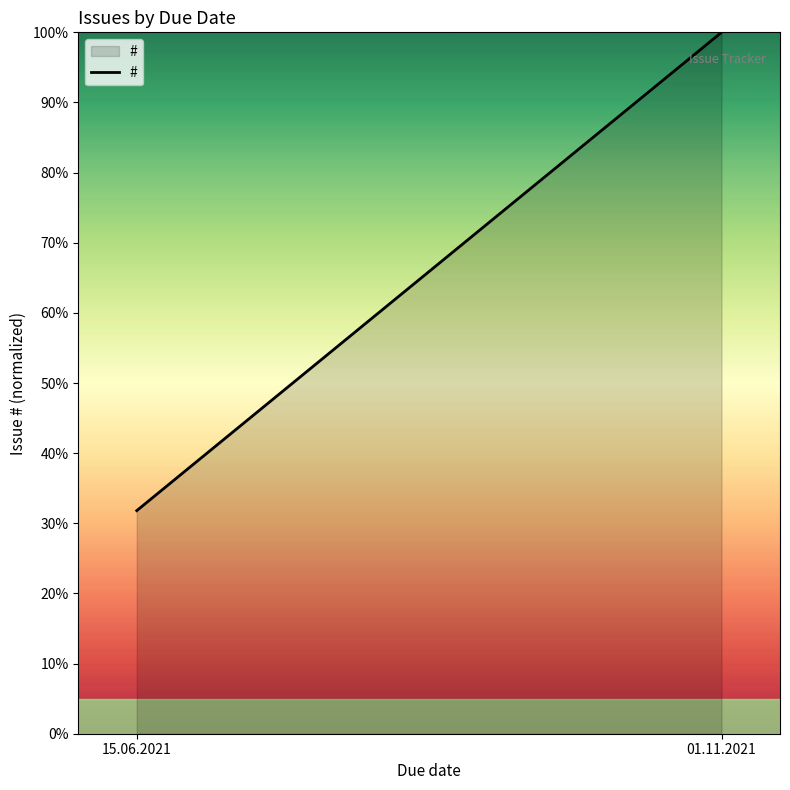

Which has a higher value, 15.06.2021 or 01.11.2021?

01.11.2021